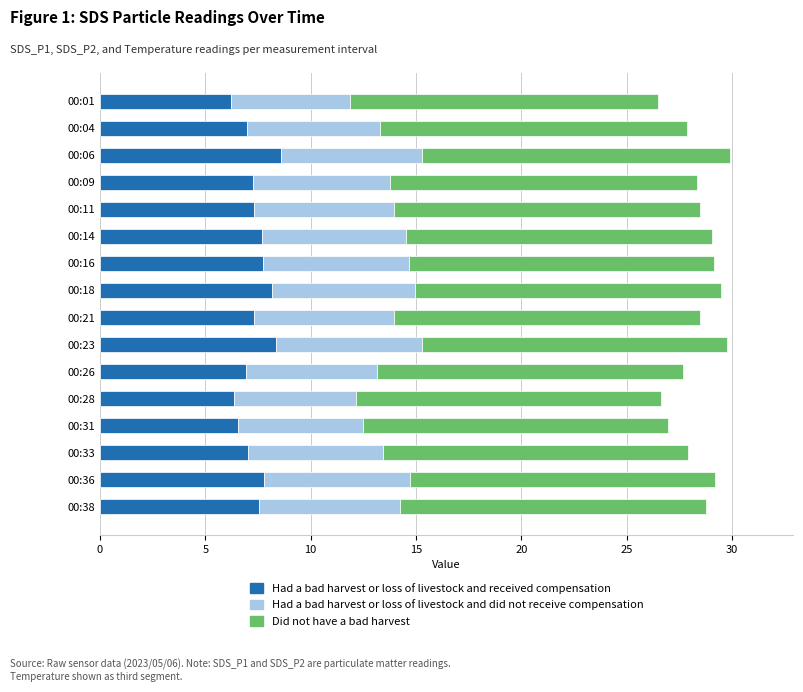

What is the highest value of the Had a bad harvest or loss of livestock and received compensation series?

8.6